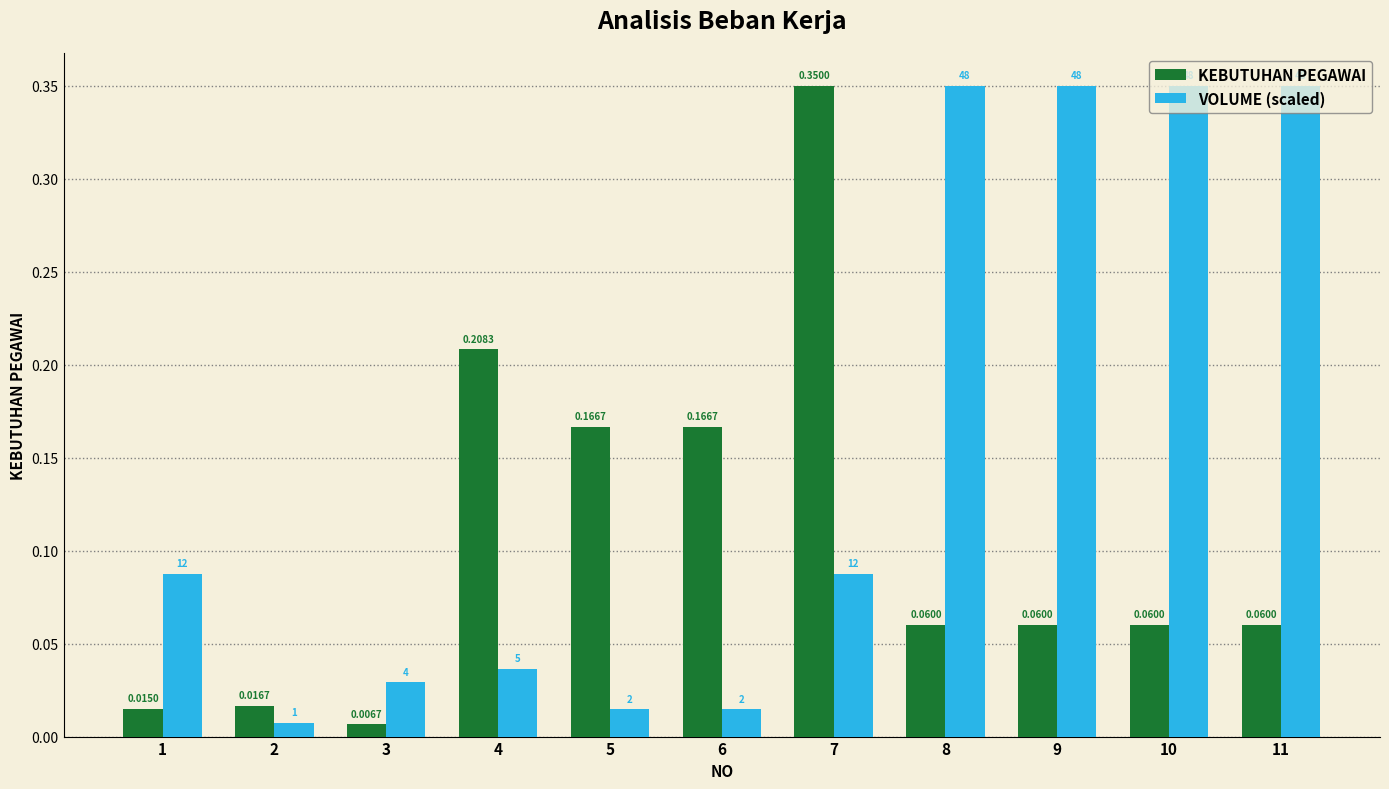

Is the value of KEBUTUHAN PEGAWAI at 2 greater than the value of VOLUME (scaled) at 2?

Yes